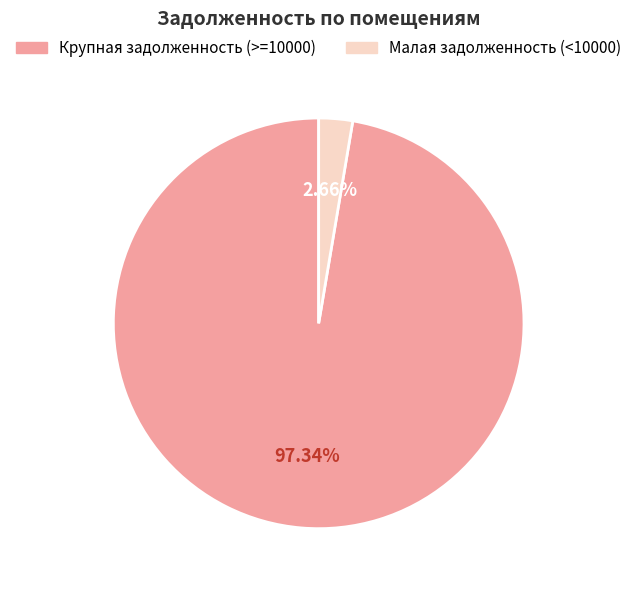

Is there any slice that represents more than half of the pie?

Yes